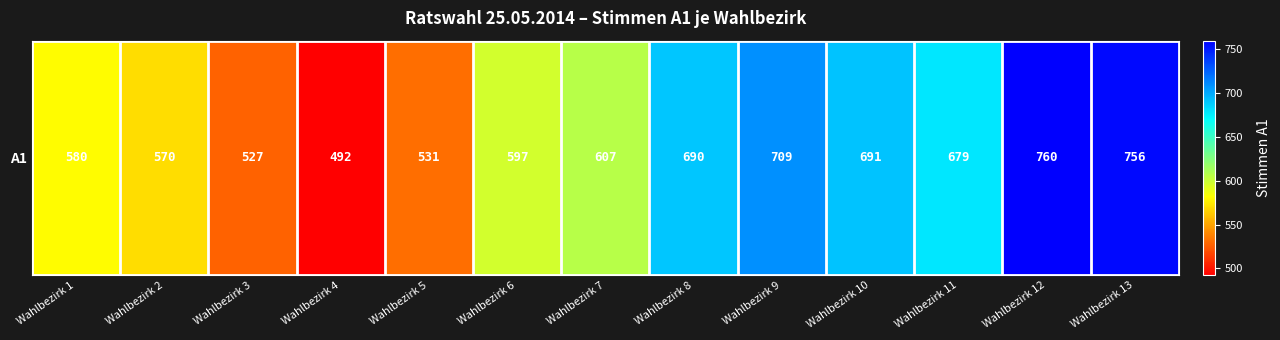

List the labels in order of value, smallest first.

Wahlbezirk 4, Wahlbezirk 3, Wahlbezirk 5, Wahlbezirk 2, Wahlbezirk 1, Wahlbezirk 6, Wahlbezirk 7, Wahlbezirk 11, Wahlbezirk 8, Wahlbezirk 10, Wahlbezirk 9, Wahlbezirk 13, Wahlbezirk 12